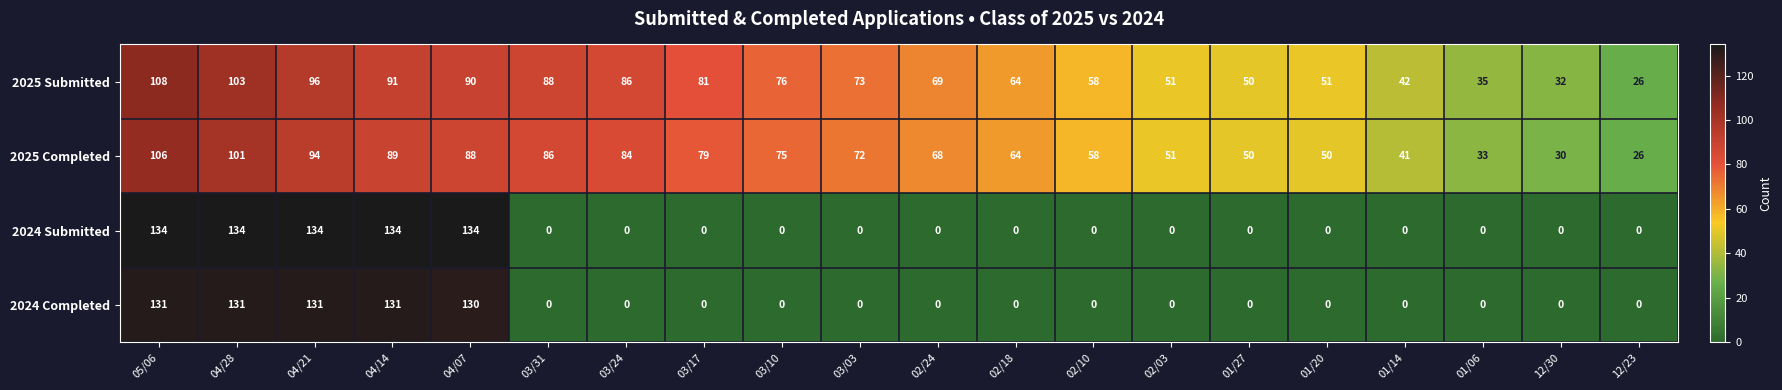

True or false: 2025 Submitted has a value of 73 at 03/03.

True